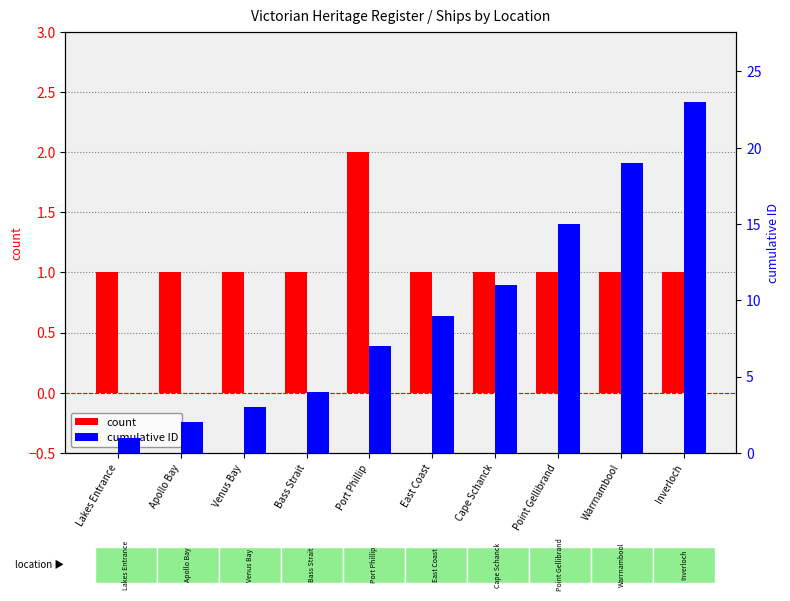

The value of count at Point Gellibrand is 1. True or false?

True